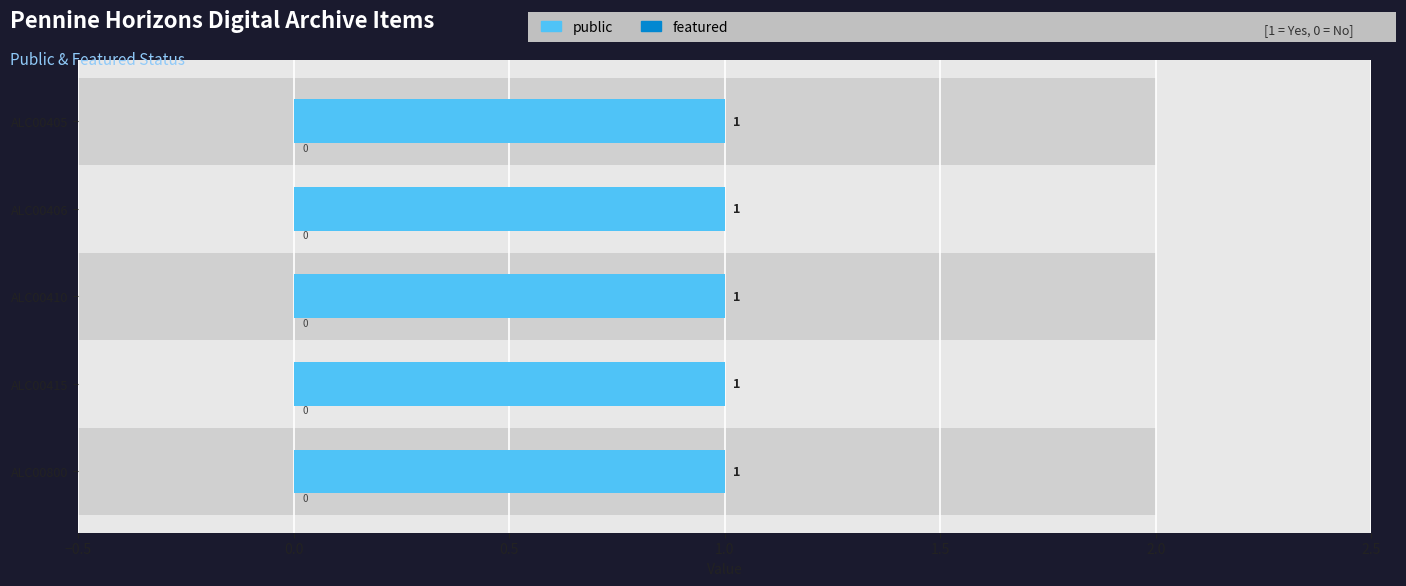

How many series are shown in this chart?

2